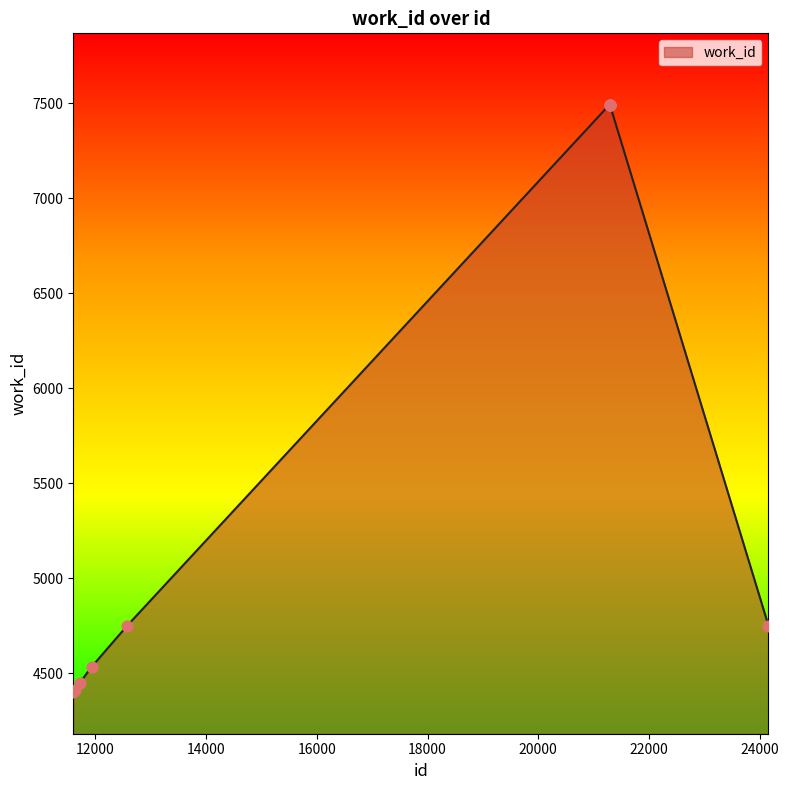

What is the smallest value displayed?

4403